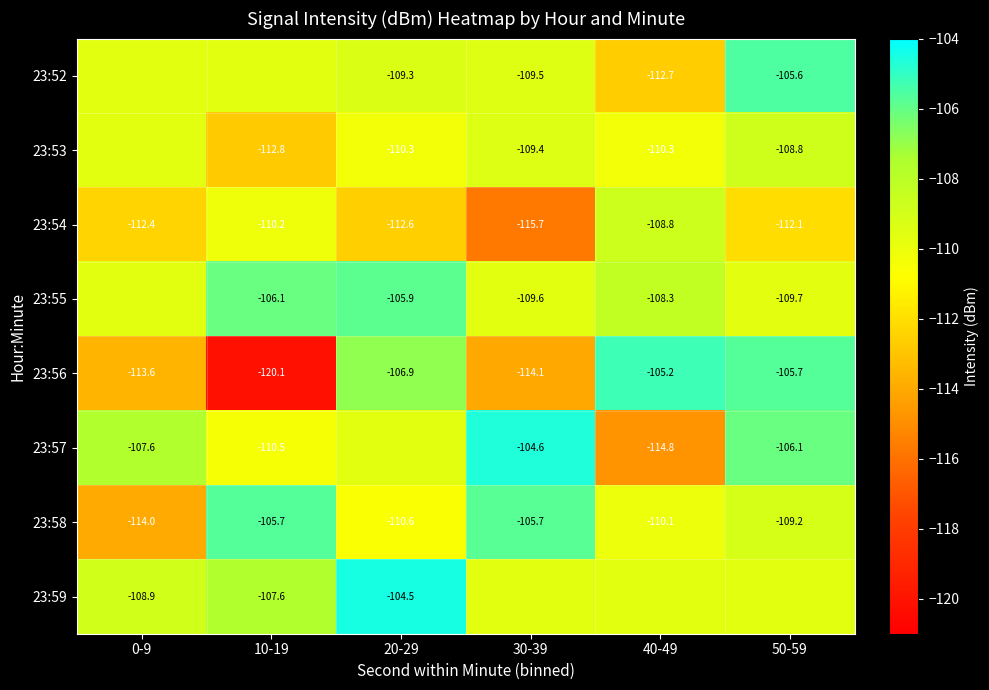

At which label does 23:58 reach its peak?

10-19